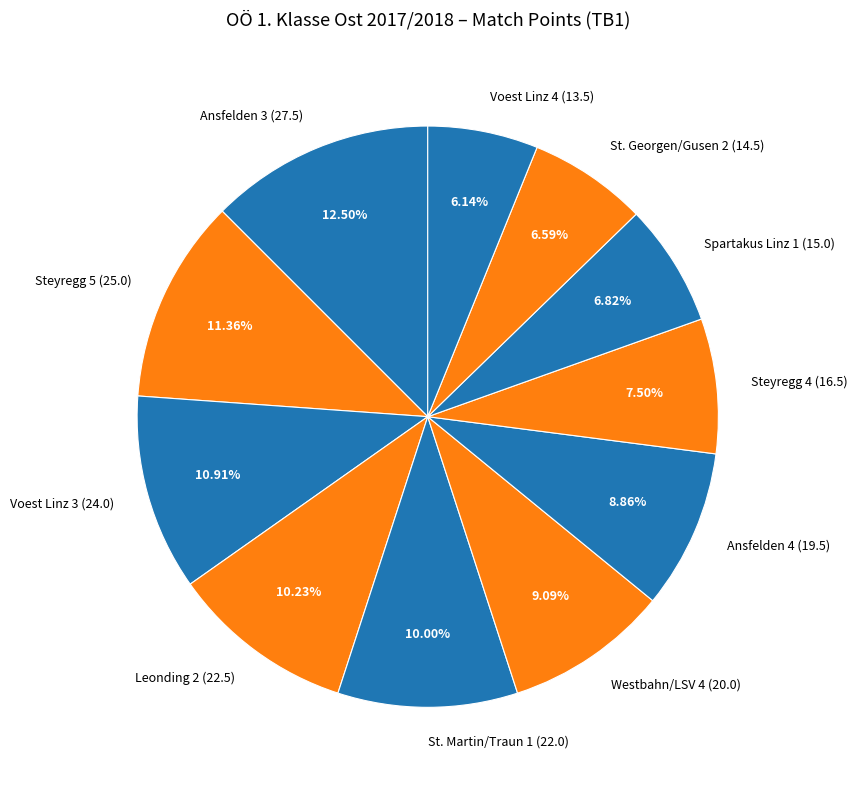

How much of the chart is everything except Leonding 2?

89.8%